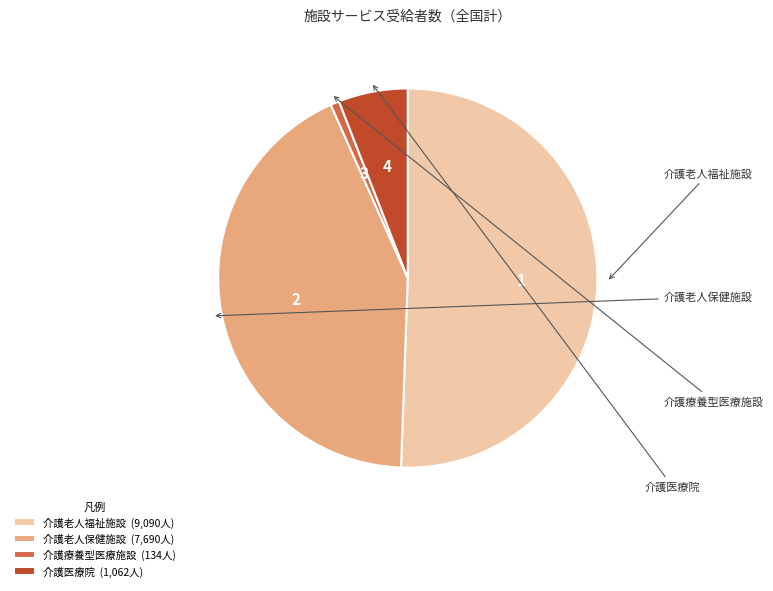

To the nearest percent, what is the average slice percentage?

25%